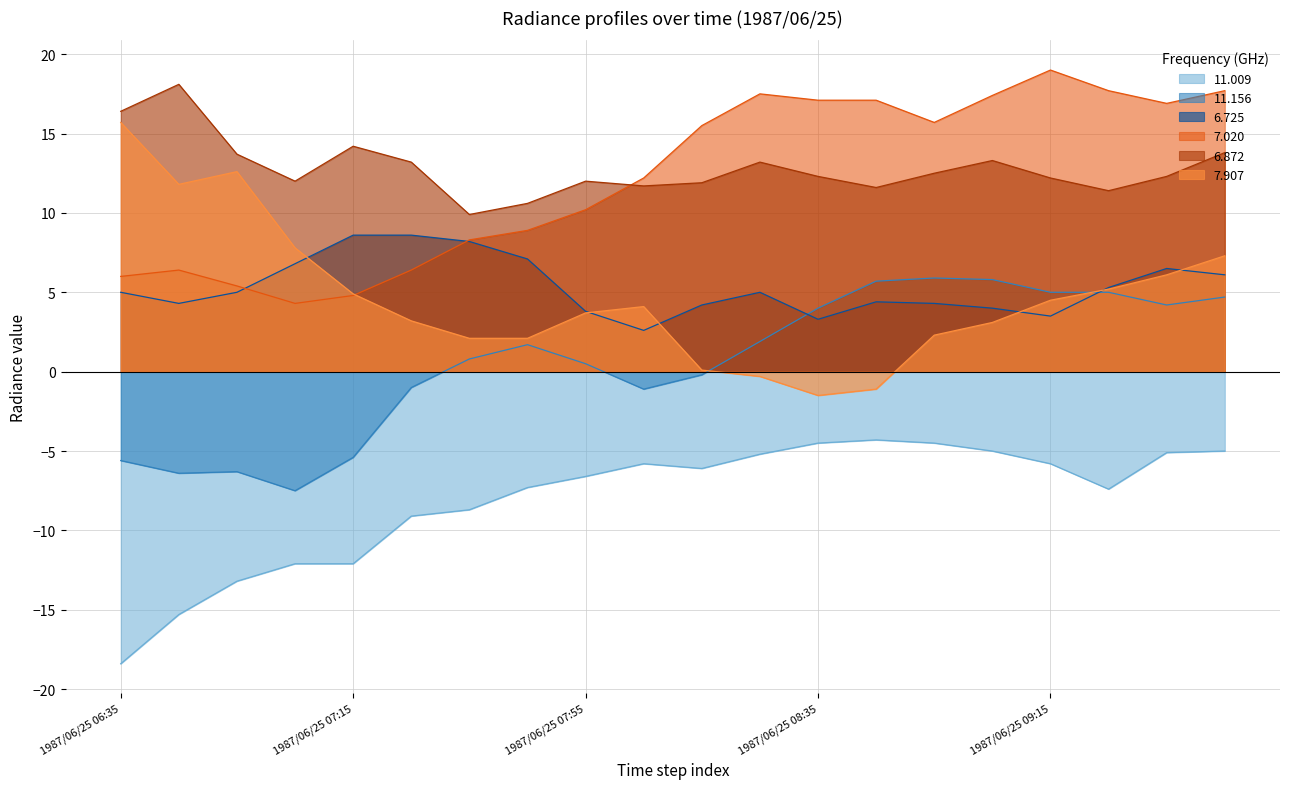

True or false: 11.009 and 11.156 cross at least once.

False